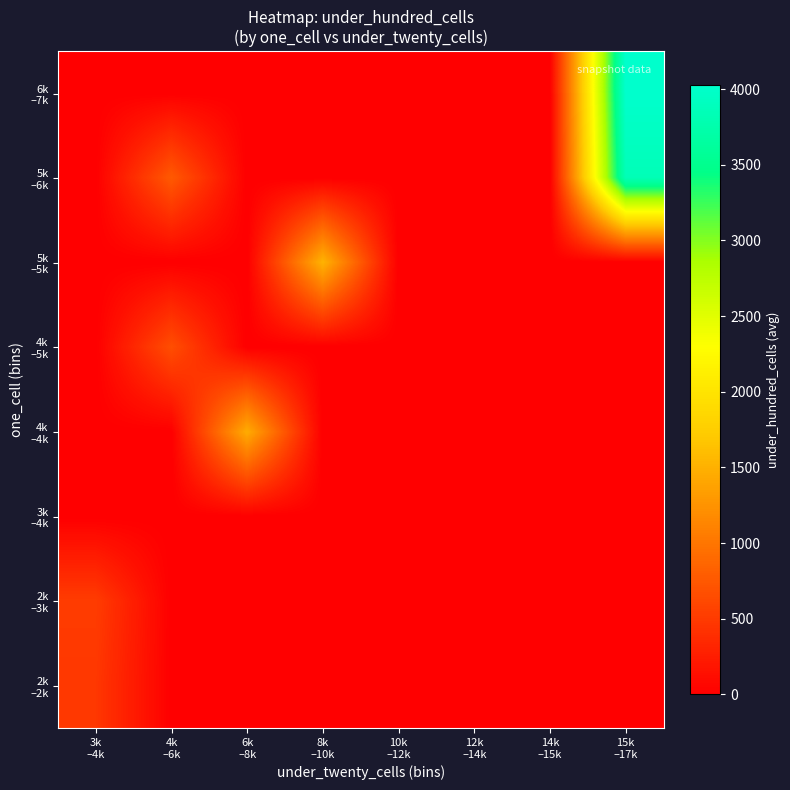

Which has a higher value, 3k
–4k or 4k
–6k?

3k
–4k